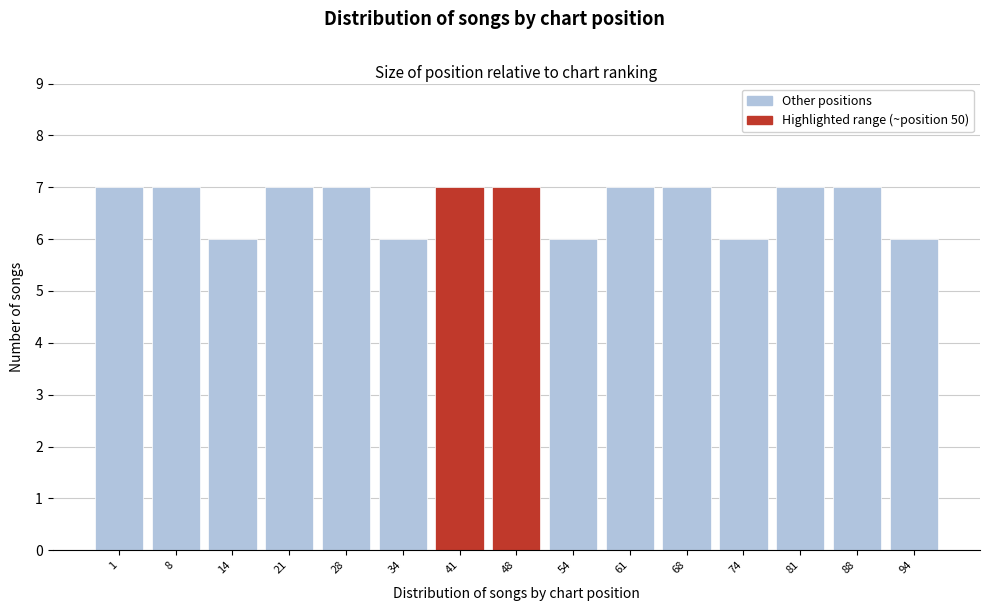

Reading left to right, transcribe all the data shown in this chart.

1=7	8=7	14=6	21=7	28=7	34=6	41=7	48=7	54=6	61=7	68=7	74=6	81=7	88=7	94=6